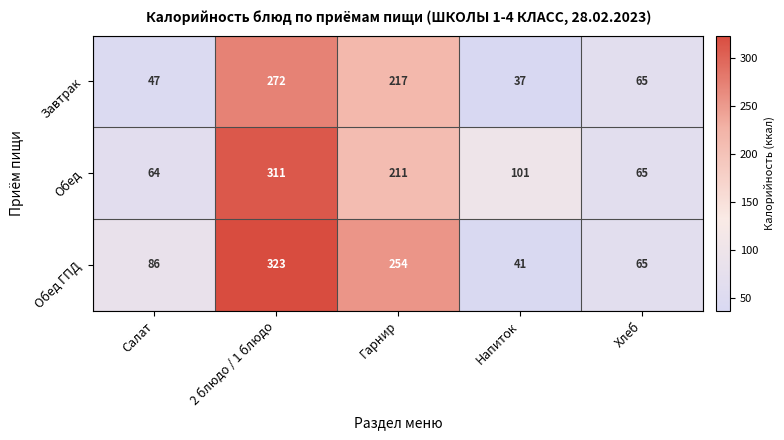

Which series has the largest total across all categories?

Обед ГПД